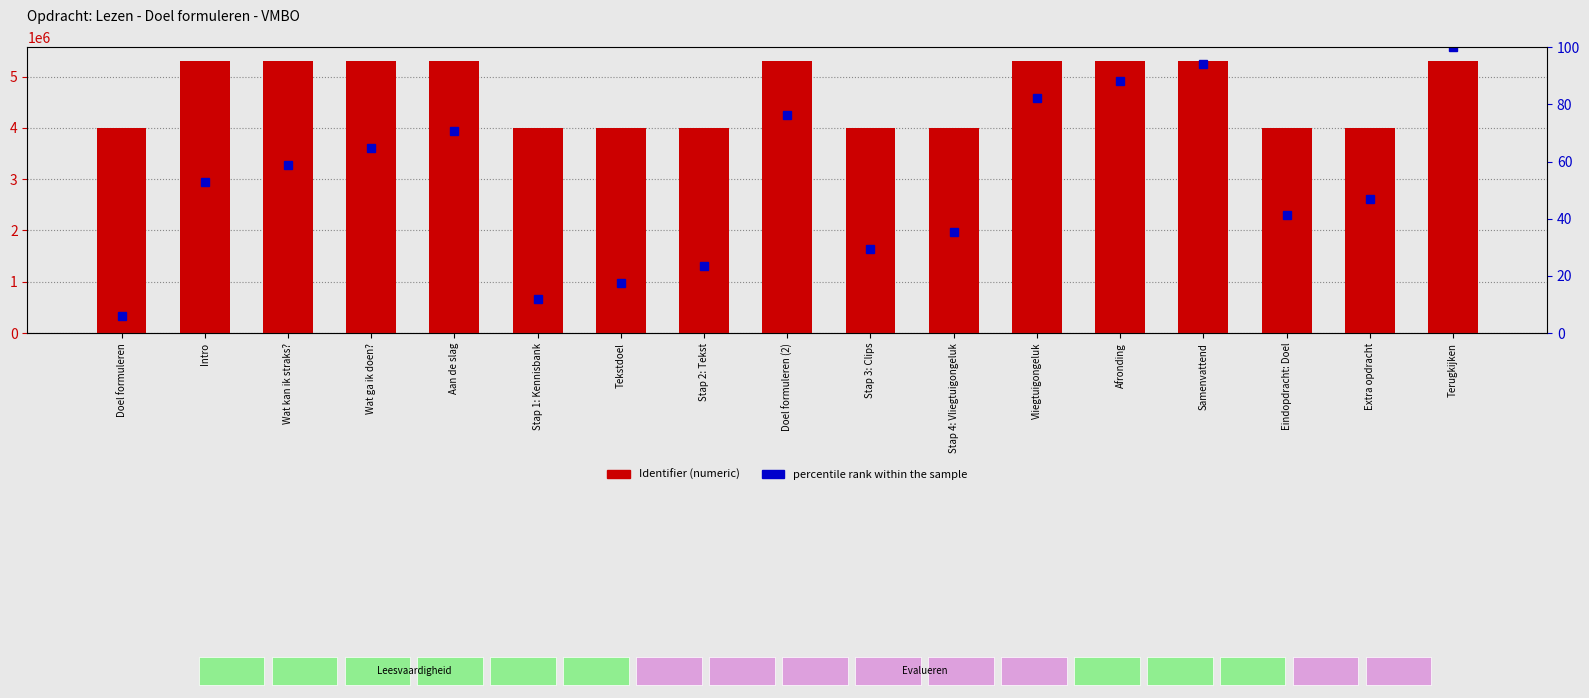

What are all the series names shown in the legend?

Identifier, percentile rank within the sample